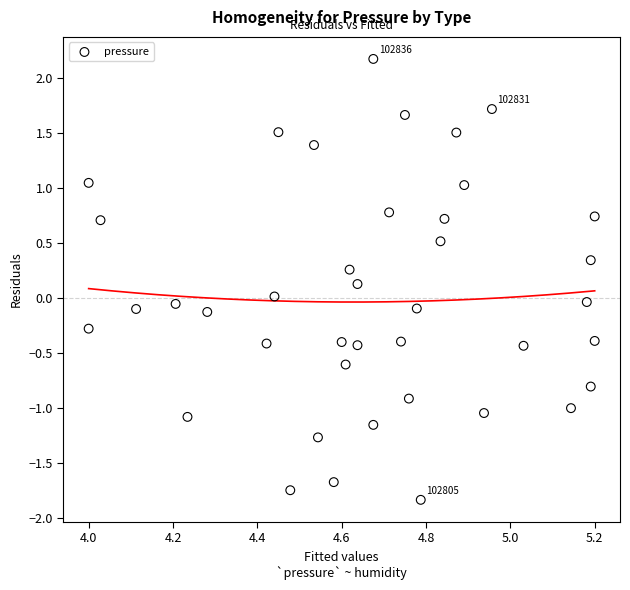

What is the range of X values (max minus min)?

1.2